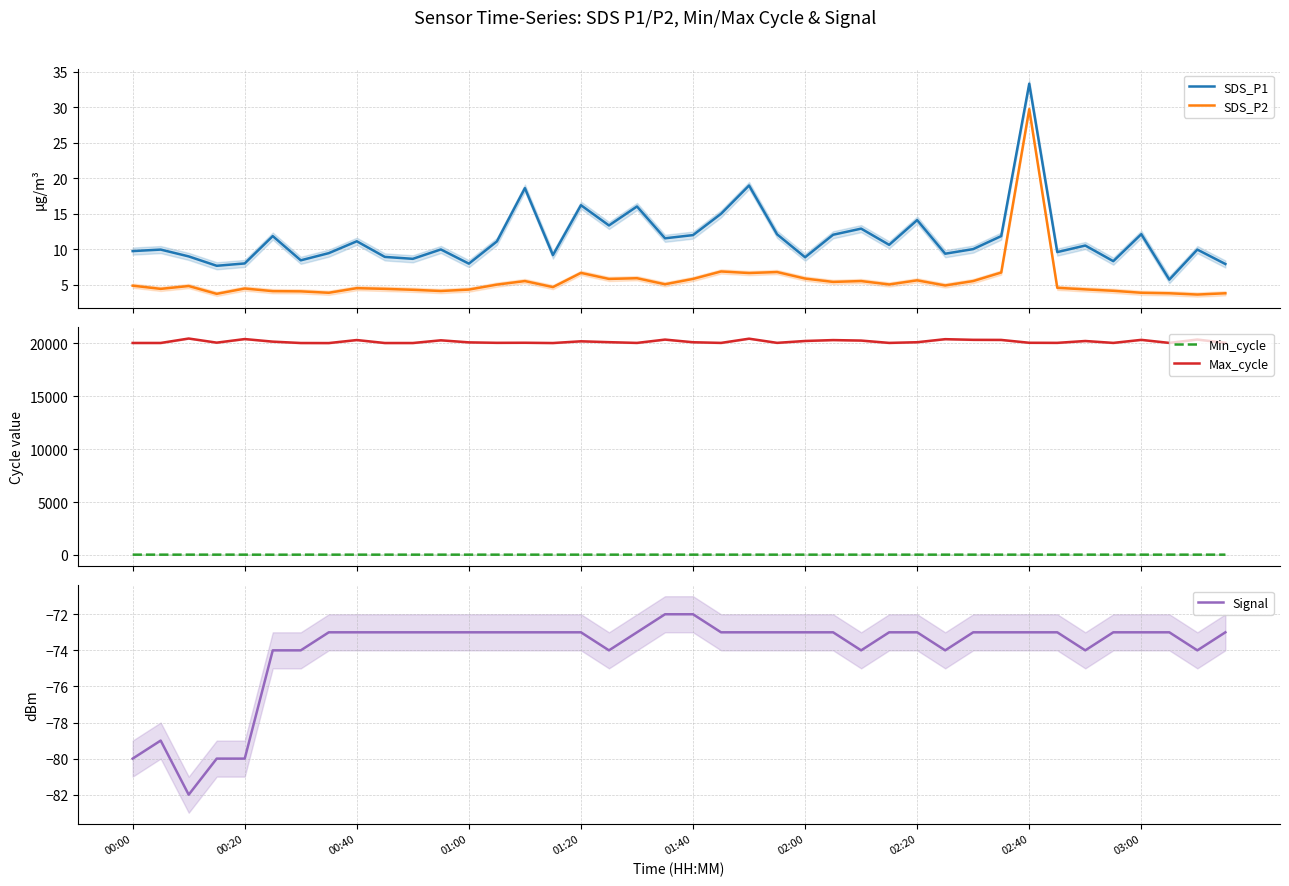

How many values in the Max_cycle series are below 20091?

20